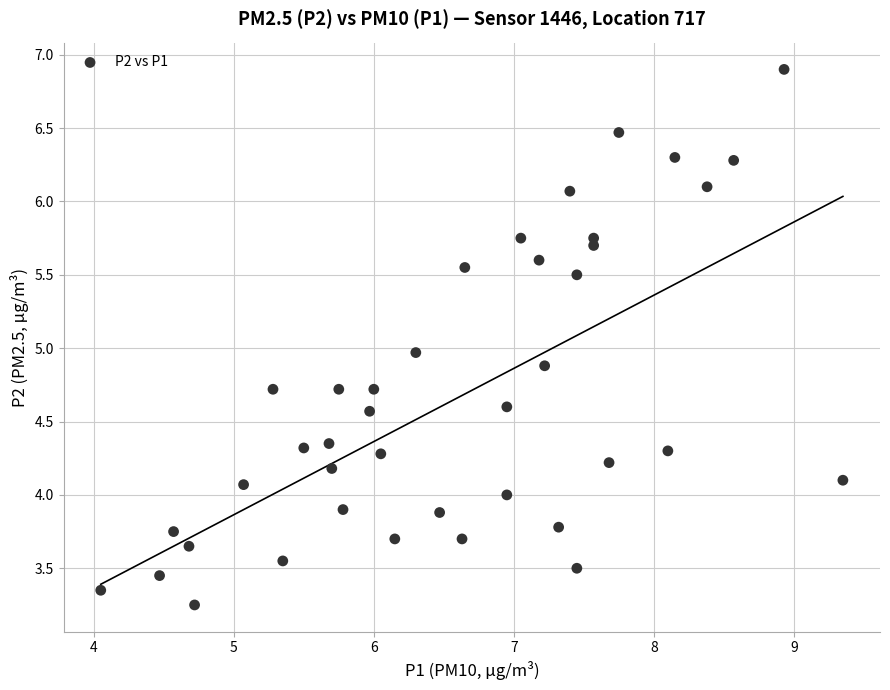

Count the number of points in this scatter plot.

40